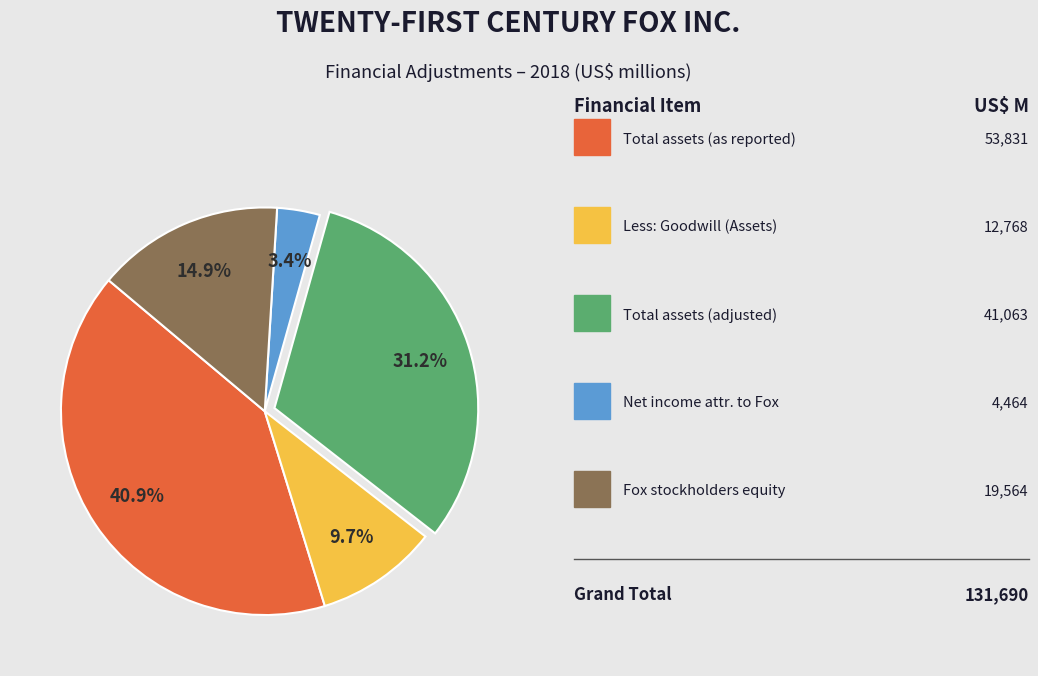

Is there a majority slice in this chart?

No